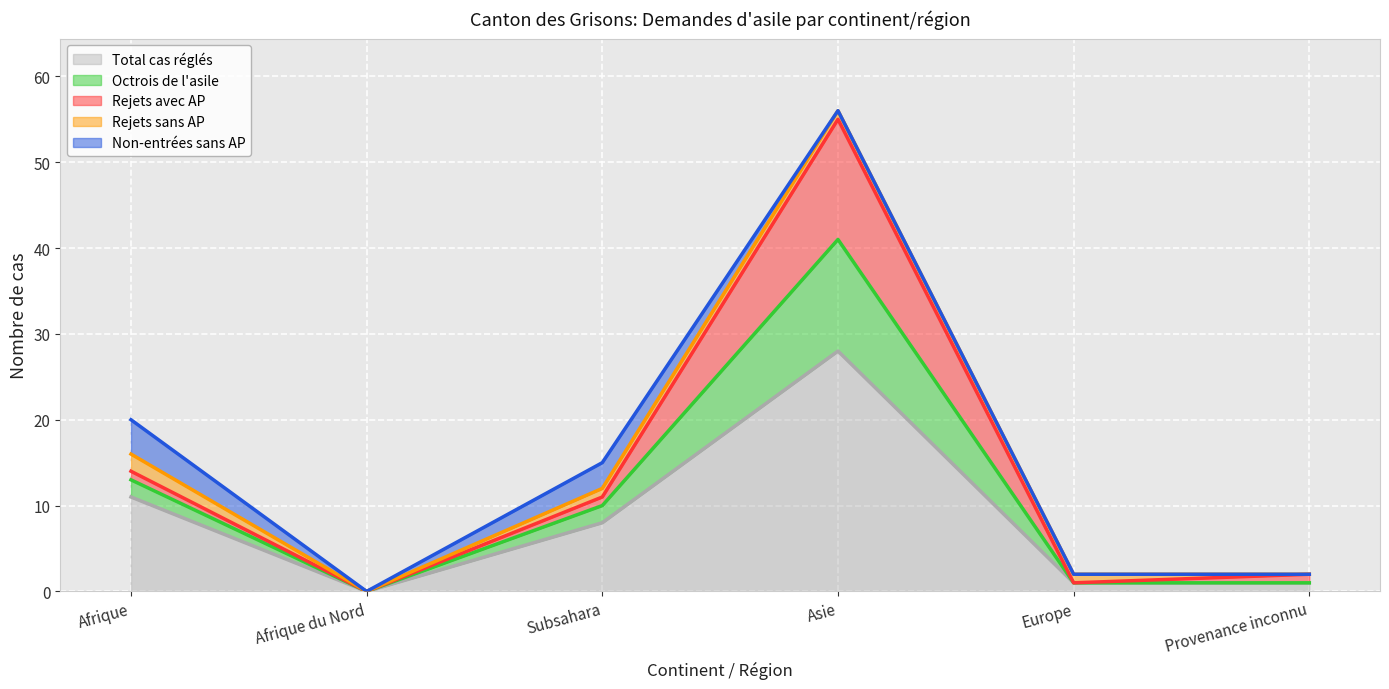

True or false: Rejets avec AP and Total cas réglés cross at least once.

False